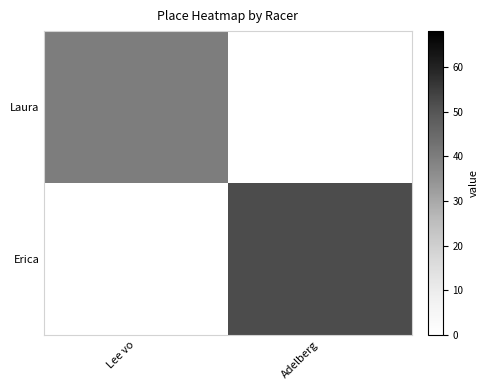

Reading left to right, extract all data points from this chart.

Laura: Lee vo=40	Adelberg=0
Erica: Lee vo=0	Adelberg=52